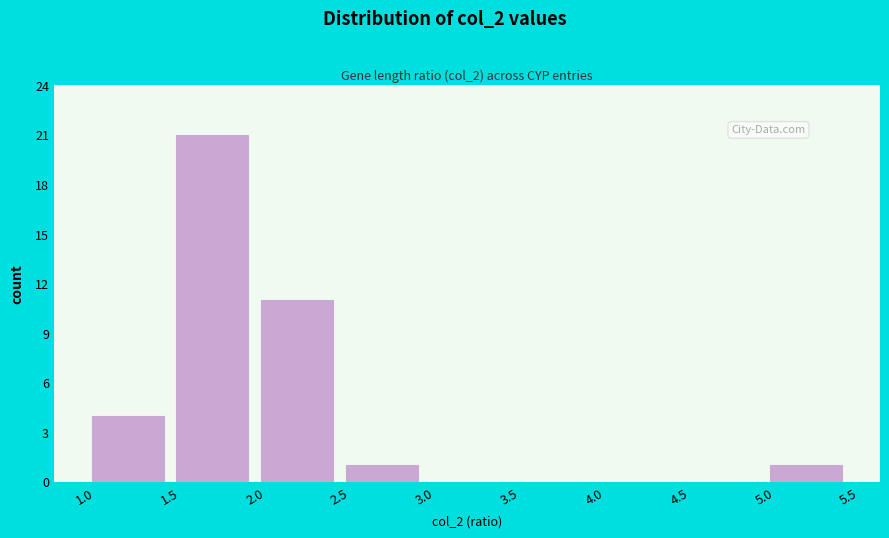

Reading left to right, list every bar in this chart as the range it spans on the x-axis followed by its height. The values are not printed on the chart, so give them approximately, as read against the axis.

1.0 to 1.5: 4
1.5 to 2.0: 21
2.0 to 2.5: 11
2.5 to 3.0: 1
3.0 to 3.5: 0
3.5 to 4.0: 0
4.0 to 4.5: 0
4.5 to 5.0: 0
5.0 to 5.5: 1